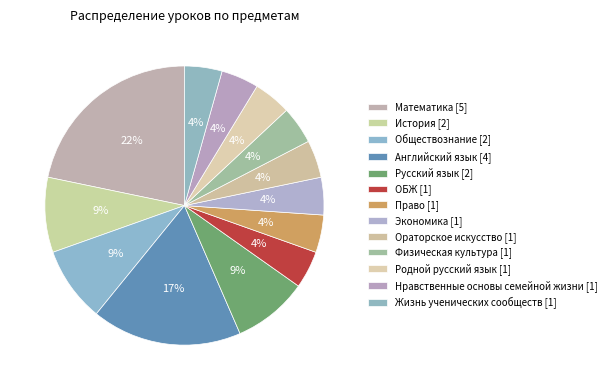

How many slices are in this pie chart?

13